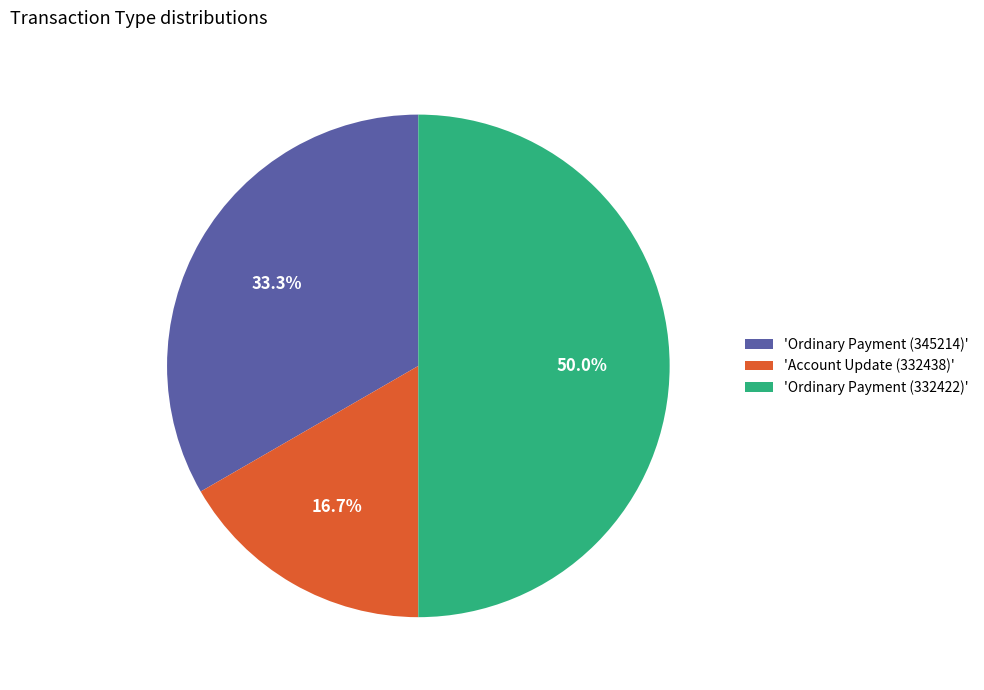

Which category has the smallest portion of the pie?

'Account Update (332438)'